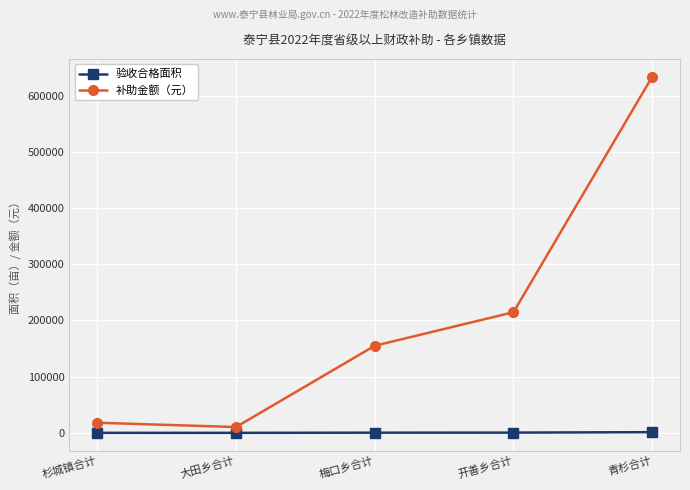

How many data points in 验收合格面积 are less than 301?

2